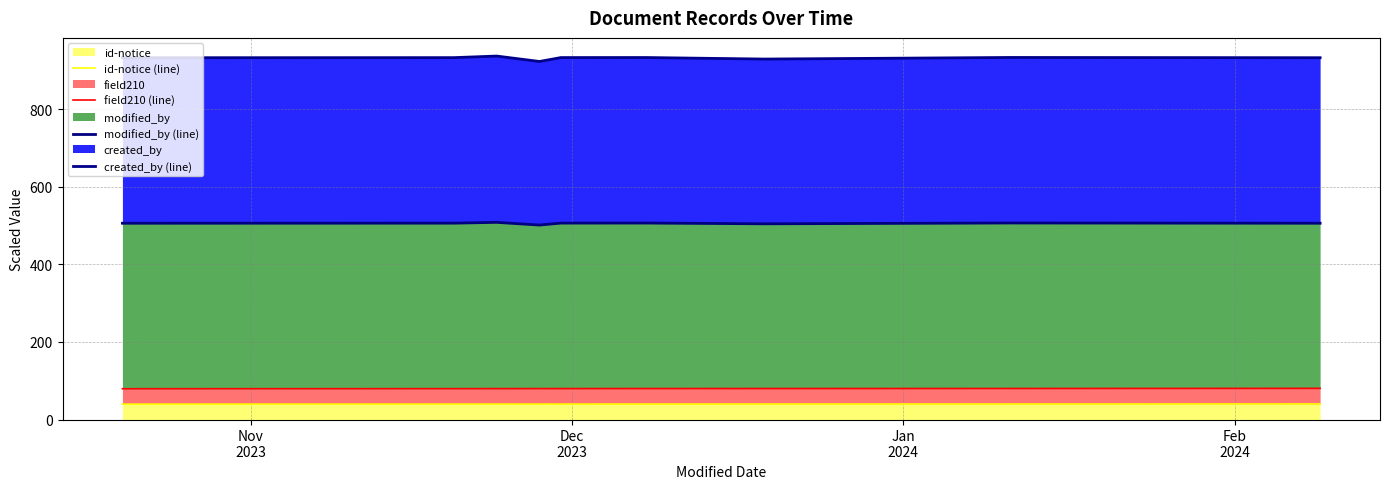

What is the maximum value shown in the chart?

937.7